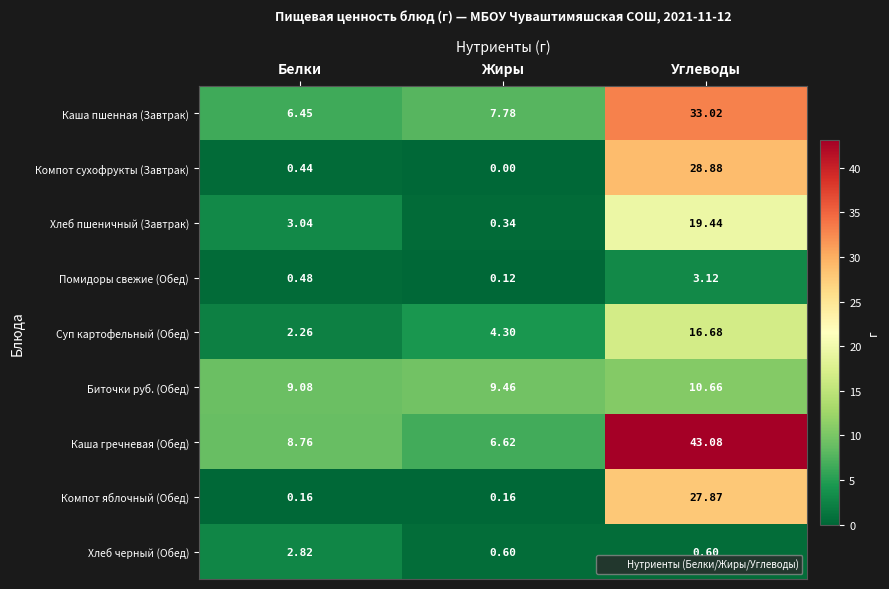

Rank the series by their maximum value, from highest to lowest.

Каша гречневая (Обед), Каша пшенная (Завтрак), Компот сухофрукты (Завтрак), Компот яблочный (Обед), Хлеб пшеничный (Завтрак), Суп картофельный (Обед), Биточки руб. (Обед), Помидоры свежие (Обед), Хлеб черный (Обед)